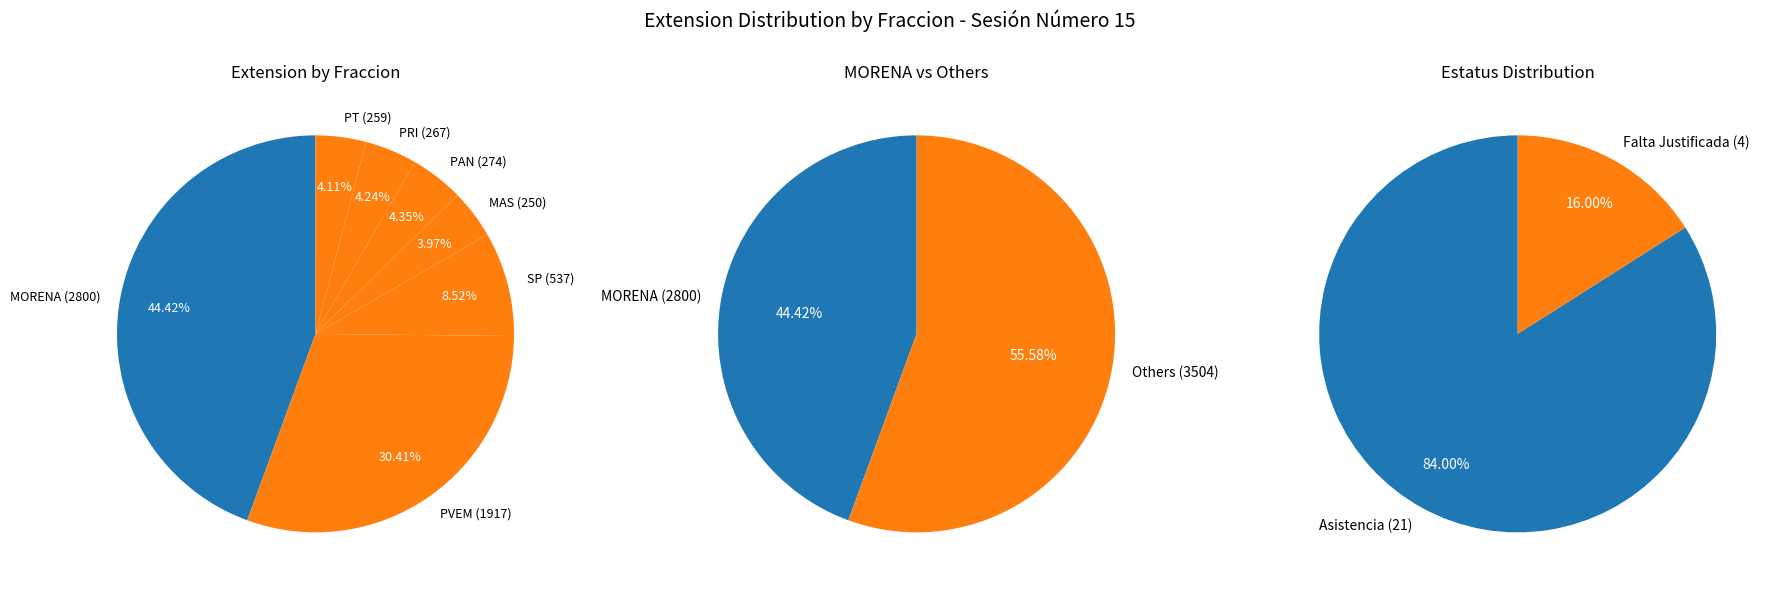

Does PAN account for over 50% of the chart?

No